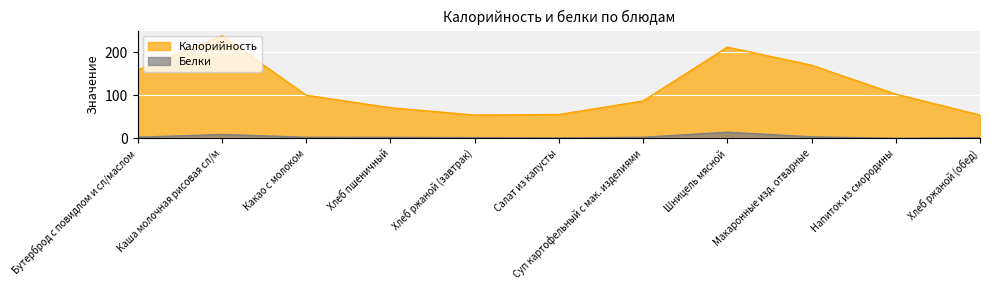

Where does the Калорийность series first go above 99?

Бутерброд с повидлом и сл/маслом